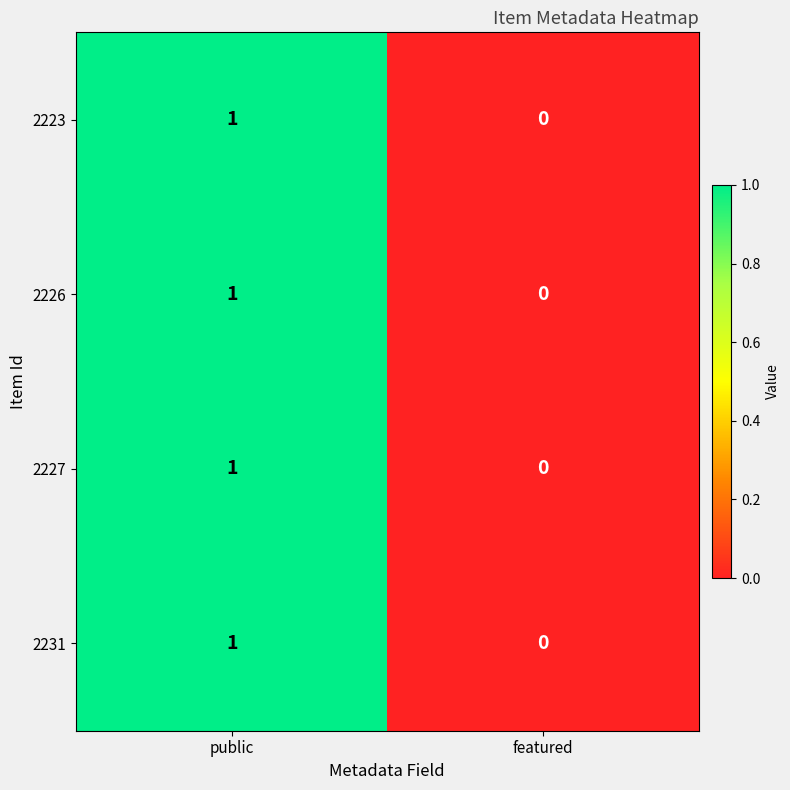

Is it true that 2227 equals 1 at public?

True